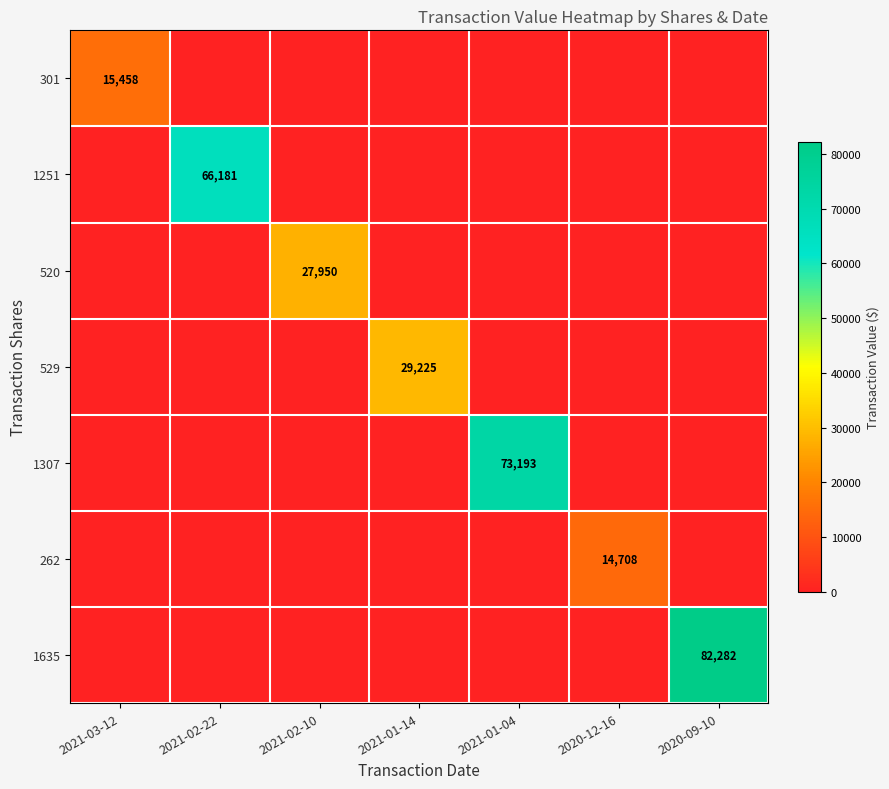

Which has a higher value, 2021-02-10 or 2020-12-16?

2021-02-10